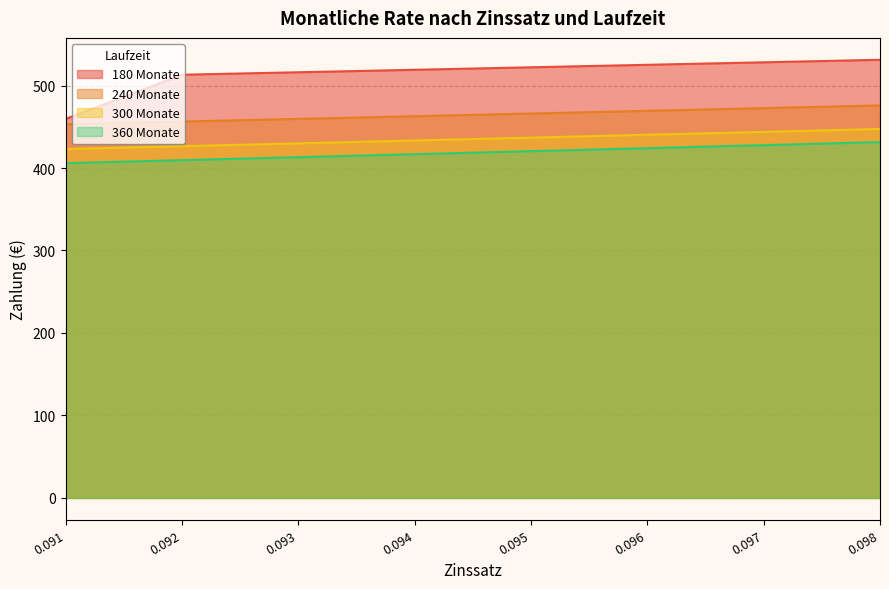

True or false: 300 Monate has more than 2 interior local peaks.

False